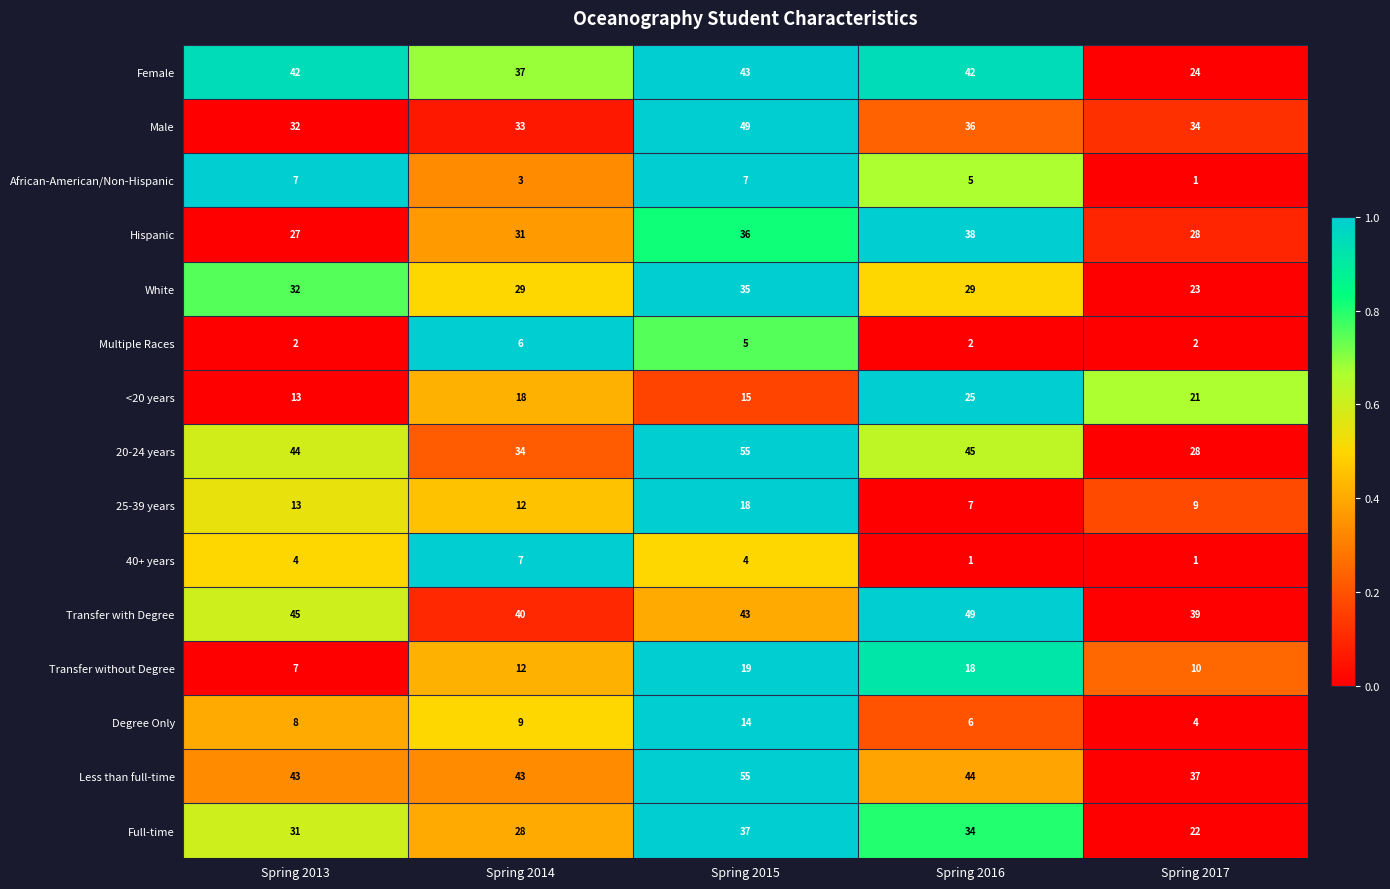

Which series changed the most between Spring 2013 and Spring 2015?

Male